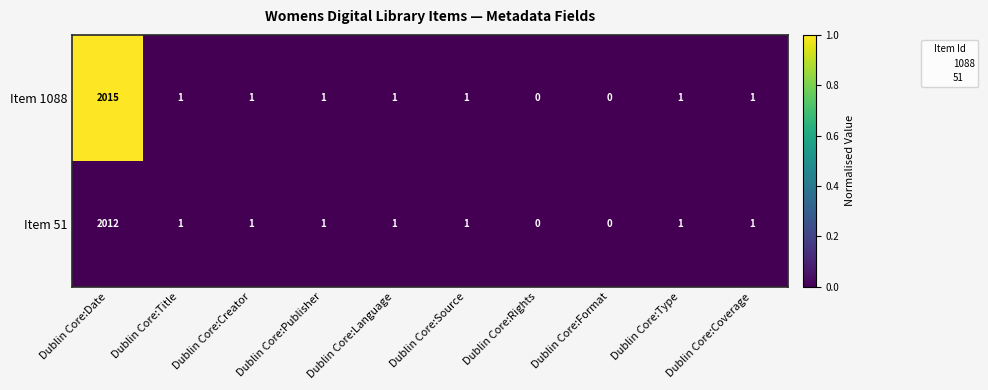

At which category does the chart reach its peak across all series?

Dublin Core:Date